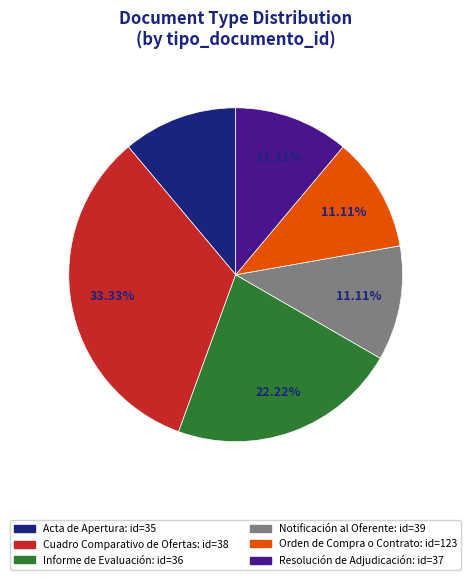

Do Orden de Compra o Contrato and Cuadro Comparativo de Ofertas together represent more than half of the pie?

No